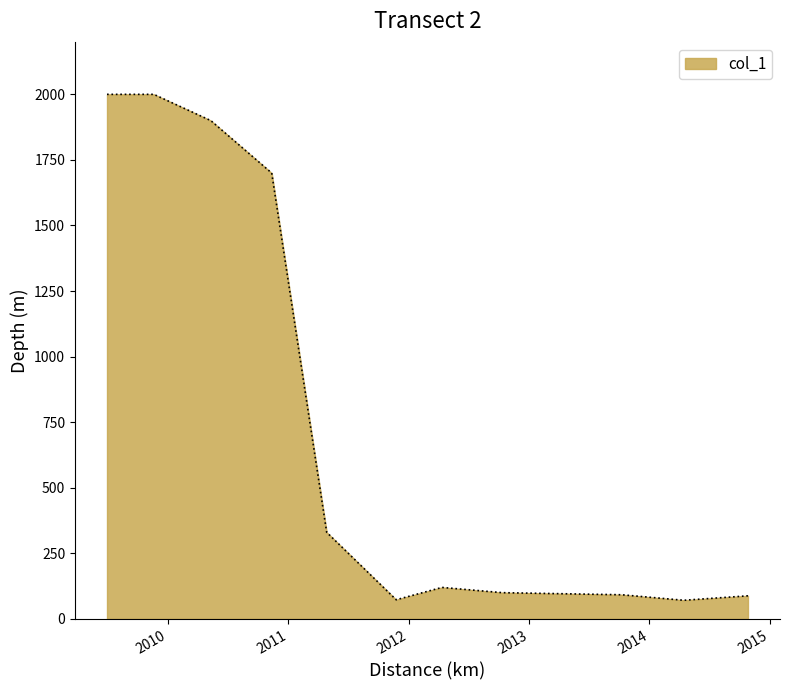

Count the number of data series in this chart.

1